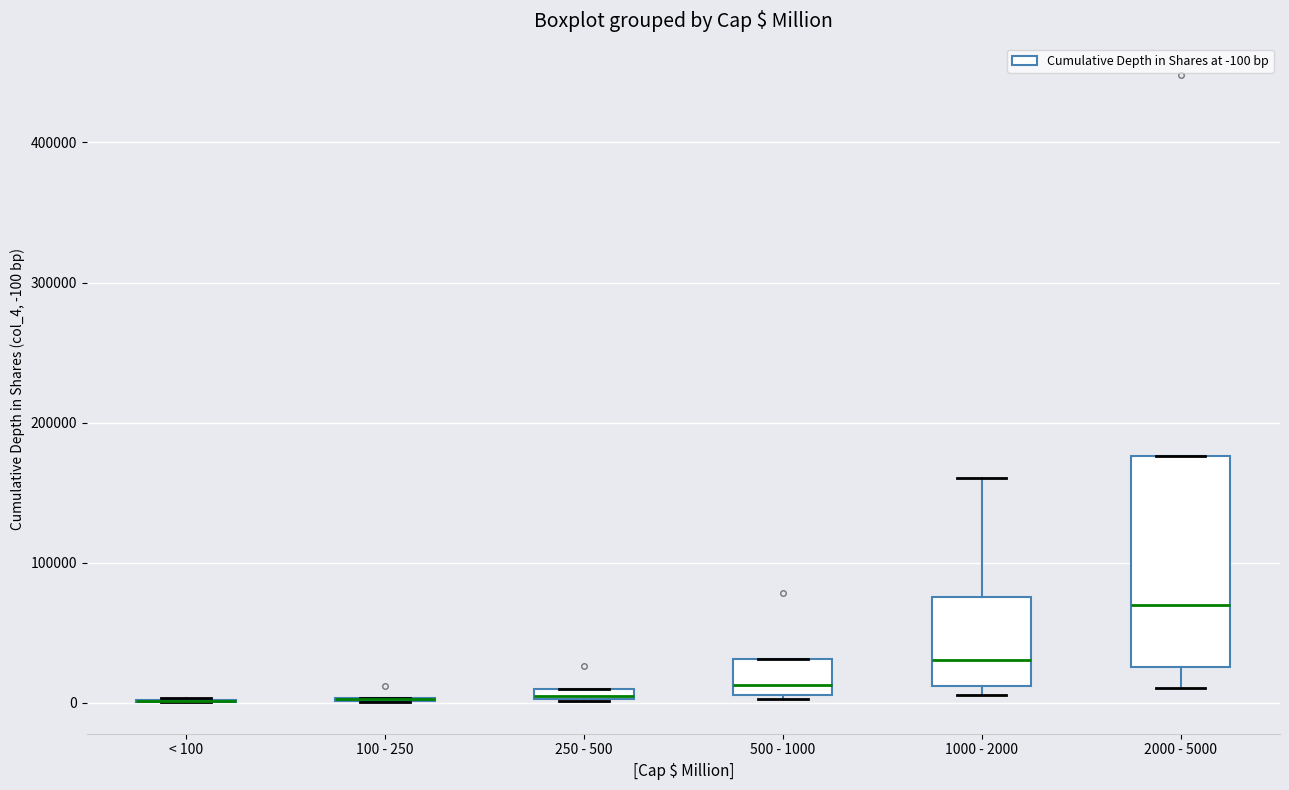

Which box is the tallest, from its lower edge to its upper edge?

2000 - 5000